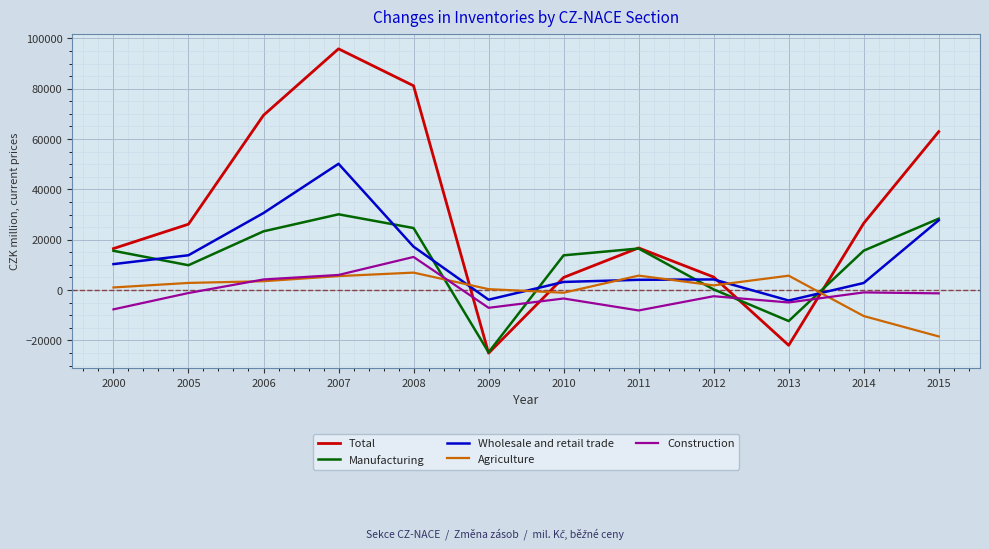

Which series ends up on top after the final intersection of Agriculture and Manufacturing?

Manufacturing